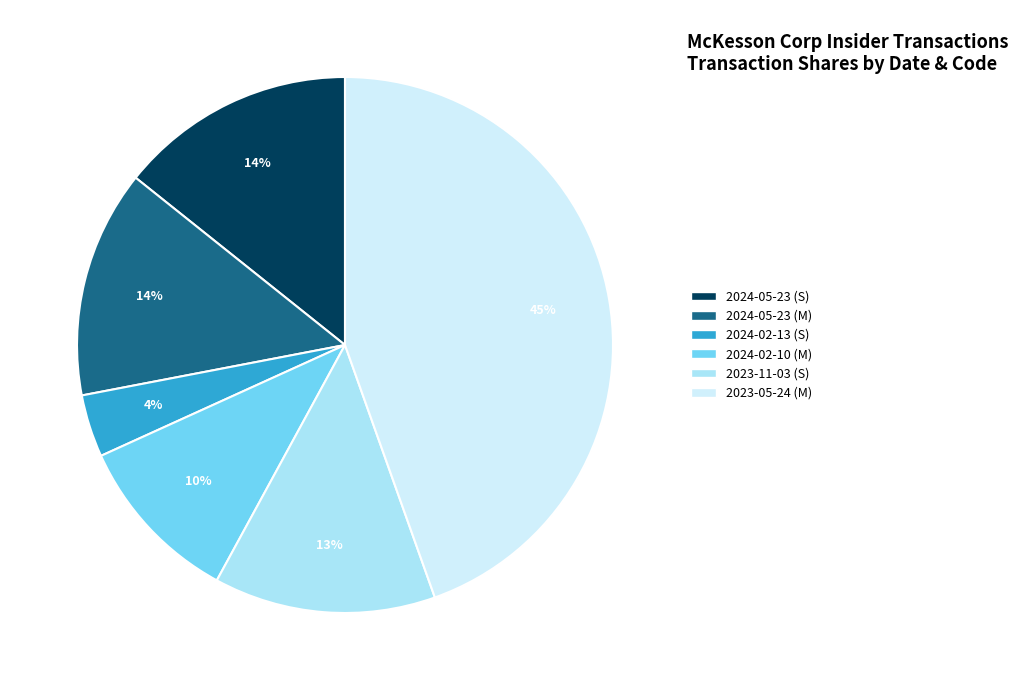

The 2024-02-10 (M) slice represents 20% of the pie. True or false?

False